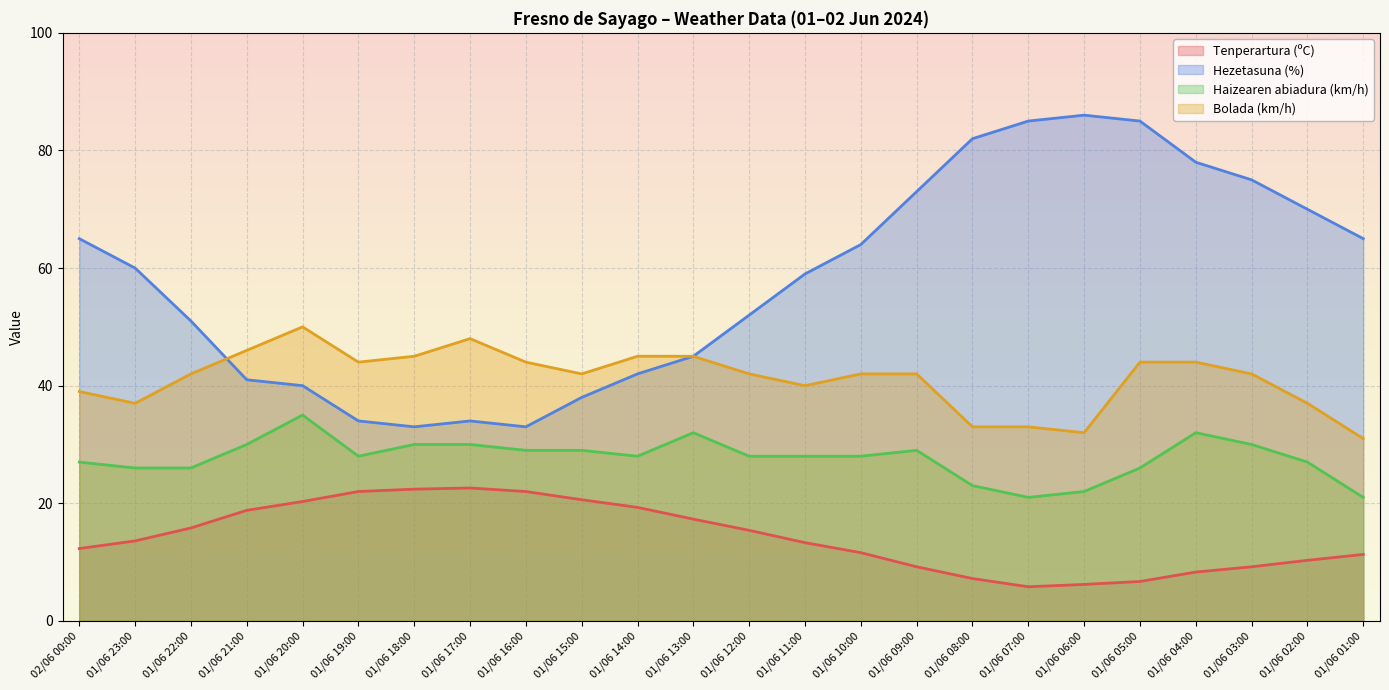

At which category does Tenperartura (ºC) reach its first local valley?

01/06 07:00